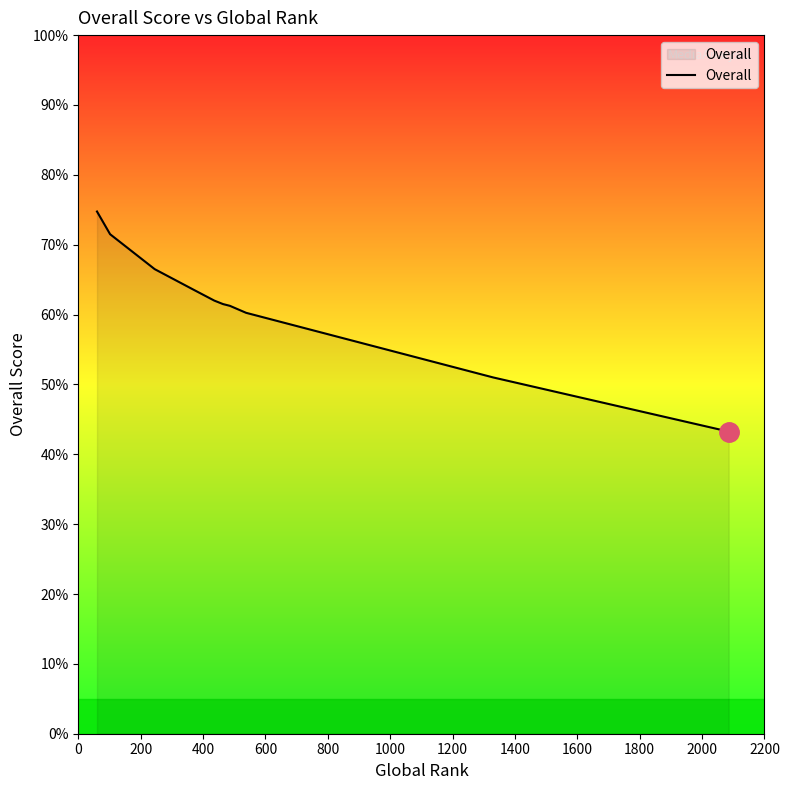

How many lines are shown in the chart?

1